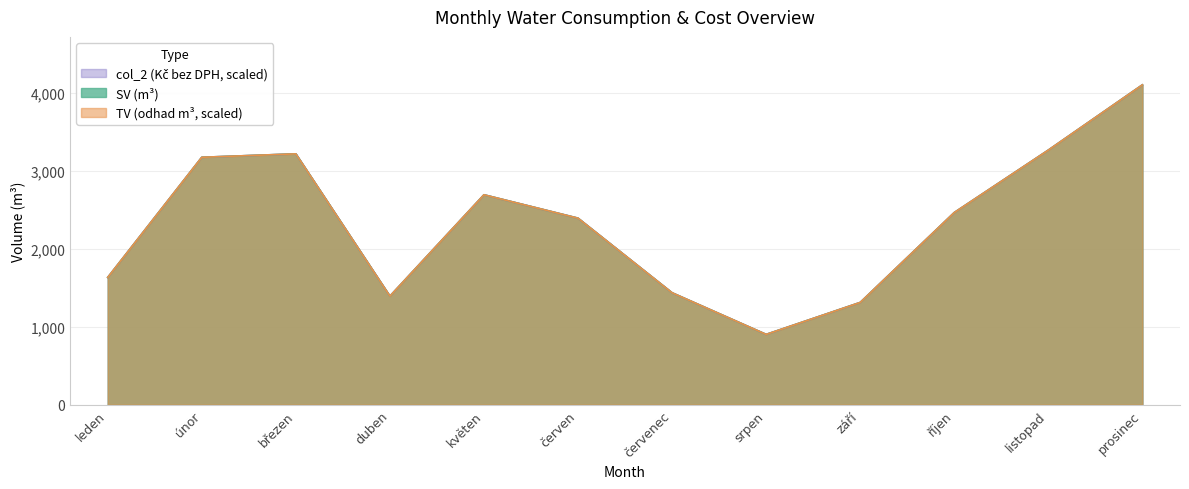

Where does the col_2 series first go above 2464?

únor